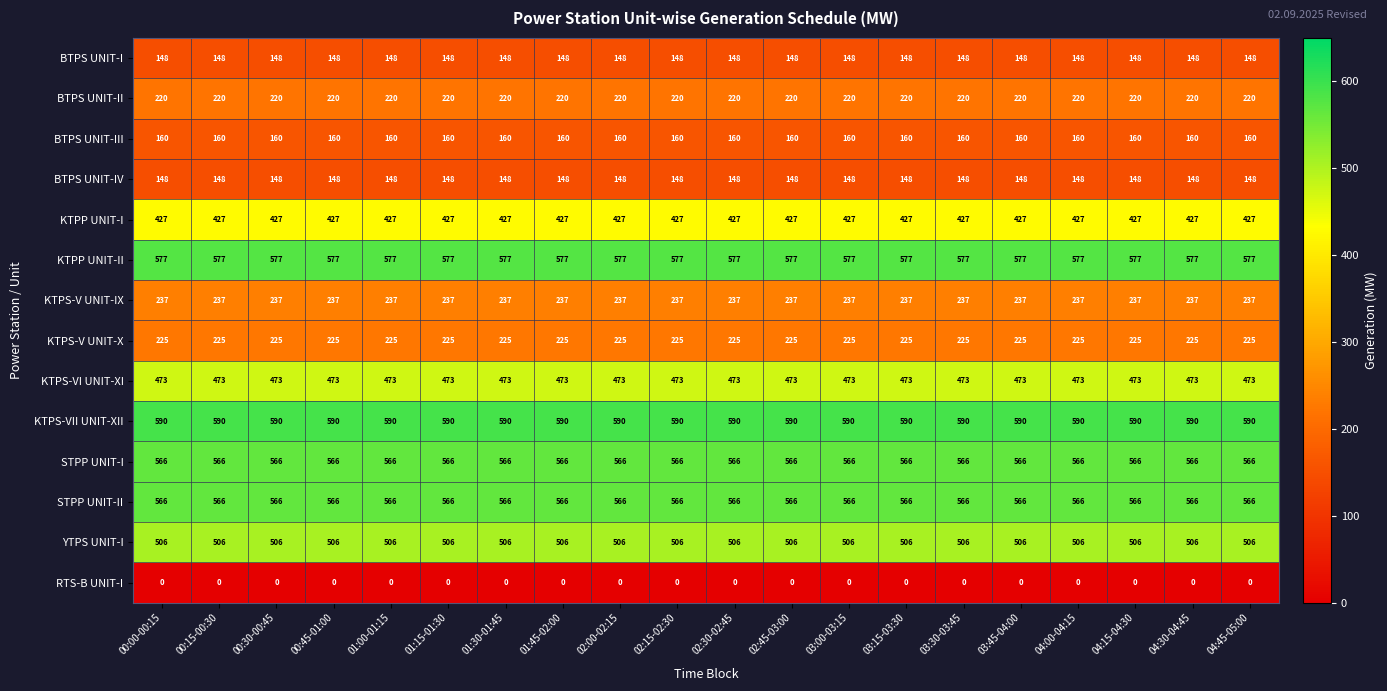

Which series has the largest total across all categories?

KTPS-VII UNIT-XII